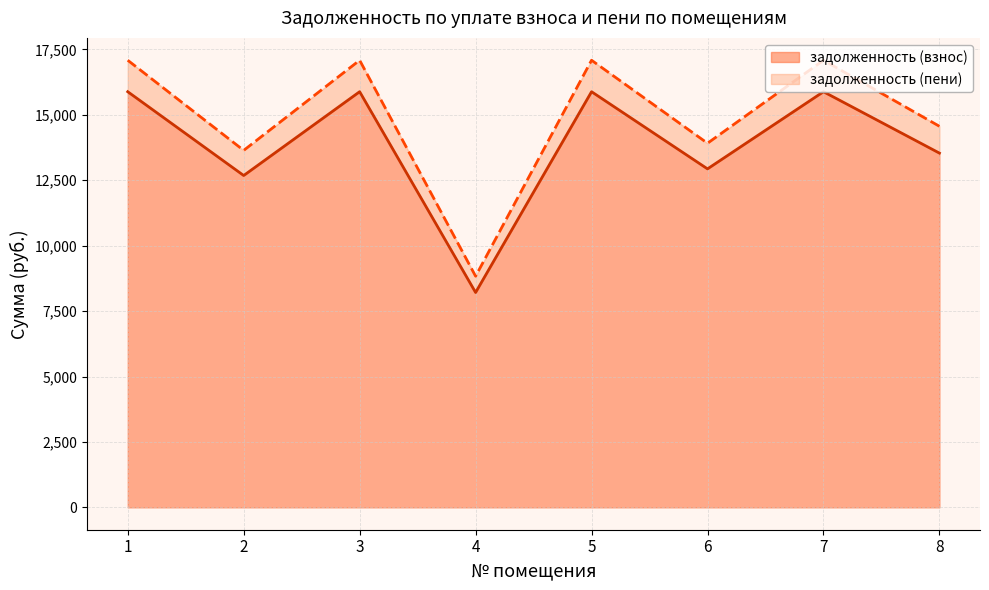

What is the difference between the задолженность (взнос) values at 2 and 7?

3201.8